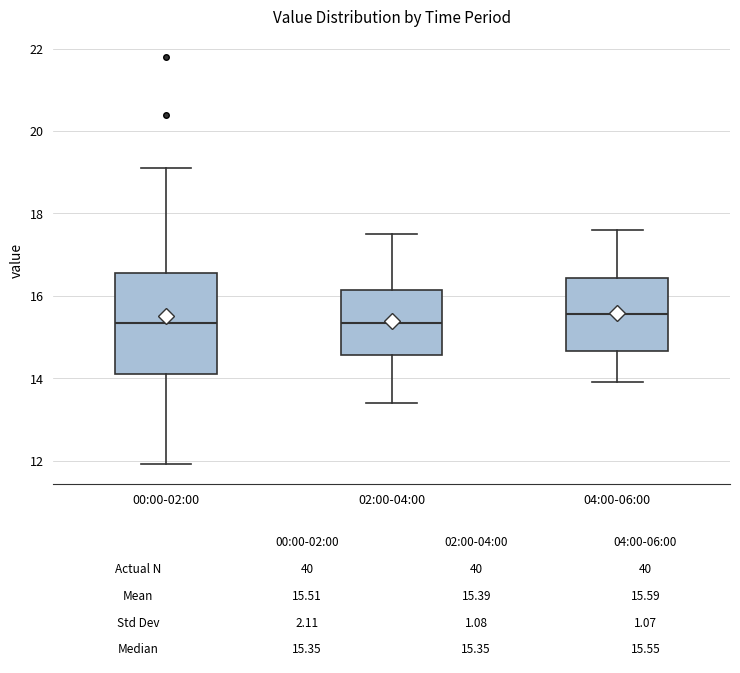

Comparing the boxes themselves (not the whiskers), which one is the tallest?

00:00-02:00